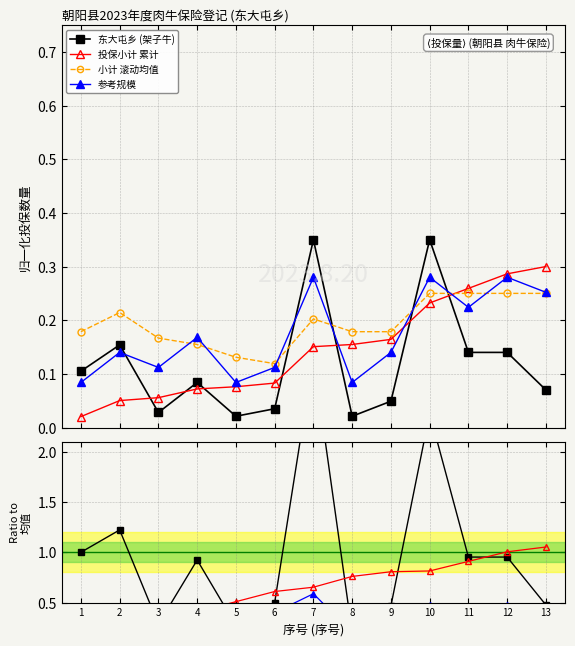

At which label is 小计 滚动均值 closest to 0?

6